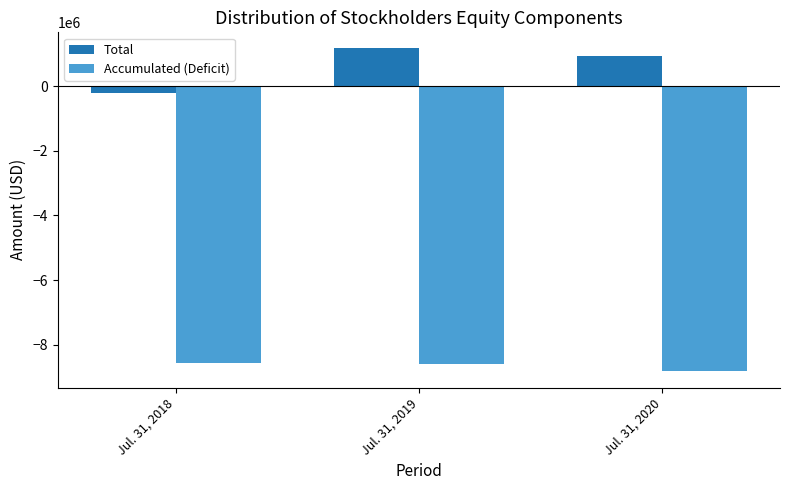

What is the difference between the Accumulated (Deficit) values at Jul. 31, 2018 and Jul. 31, 2020?

247153